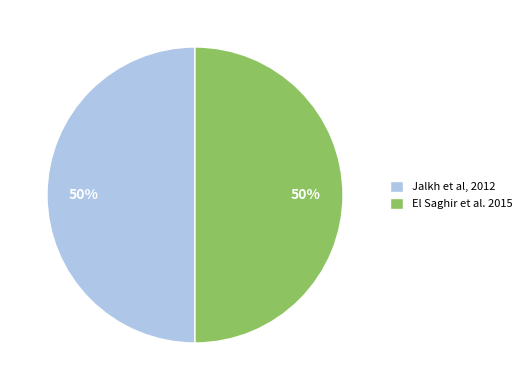

How many segments does this pie chart have?

2